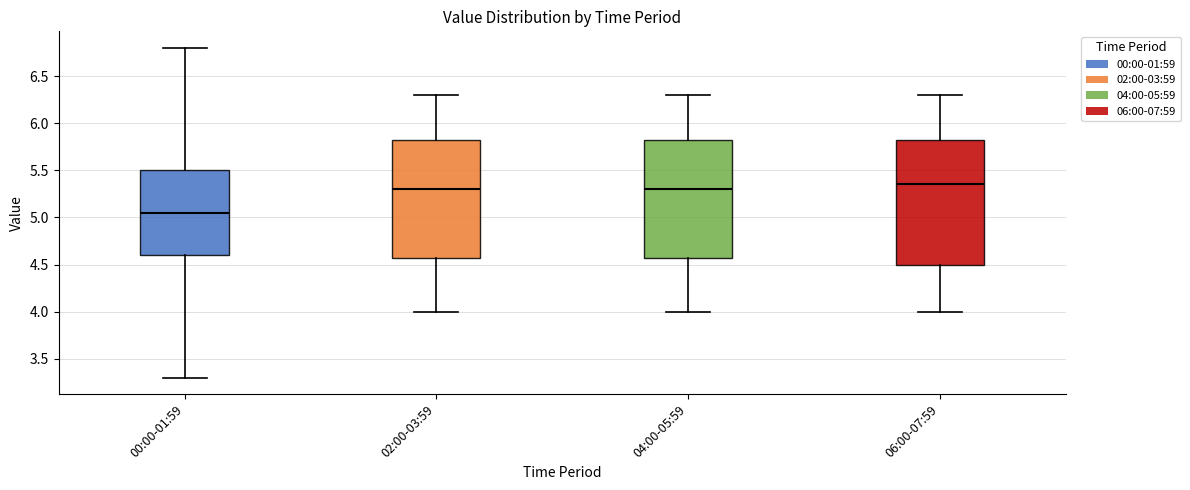

Comparing the boxes themselves (not the whiskers), which one is the tallest?

06:00-07:59